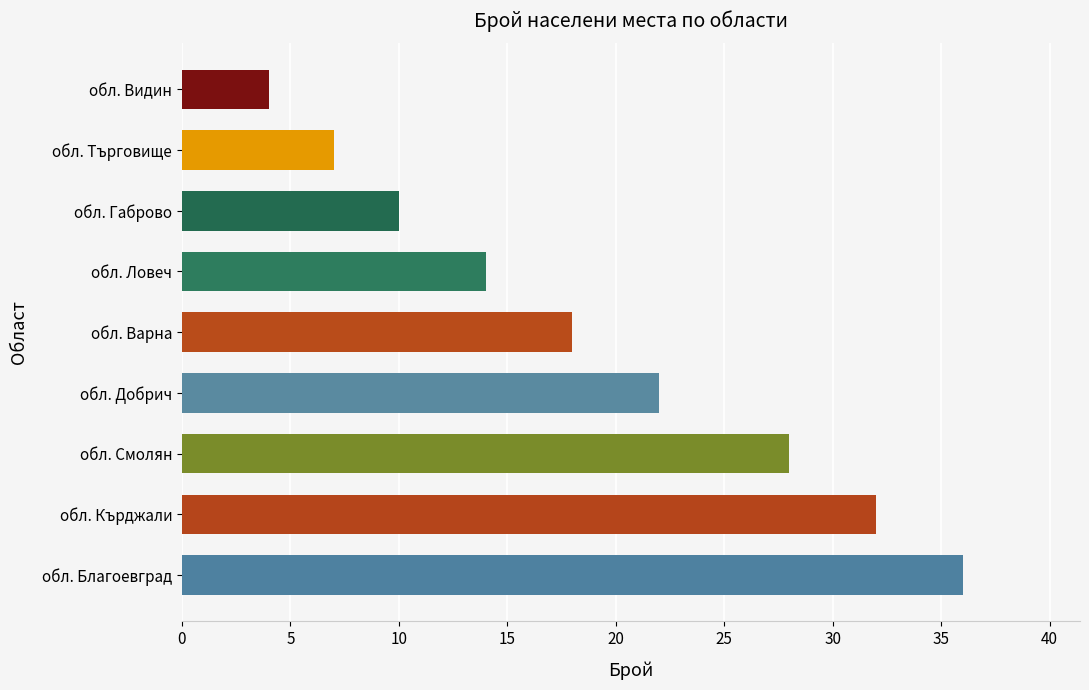

List the labels in order of value, smallest first.

обл. Видин, обл. Търговище, обл. Габрово, обл. Ловеч, обл. Варна, обл. Добрич, обл. Смолян, обл. Кърджали, обл. Благоевград